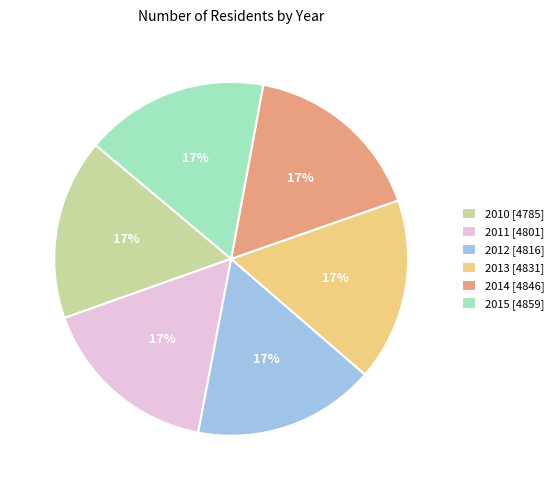

Combined, do 2013 and 2014 account for over 50%?

No